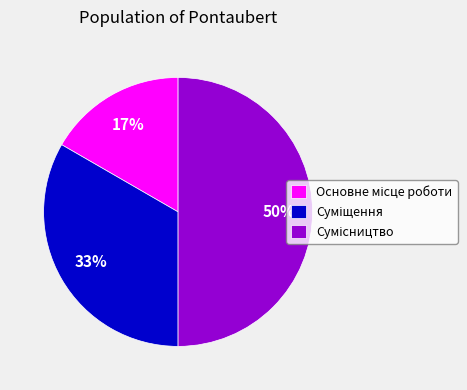

To the nearest percent, what is the difference between the largest and smallest slice percentages?

33%